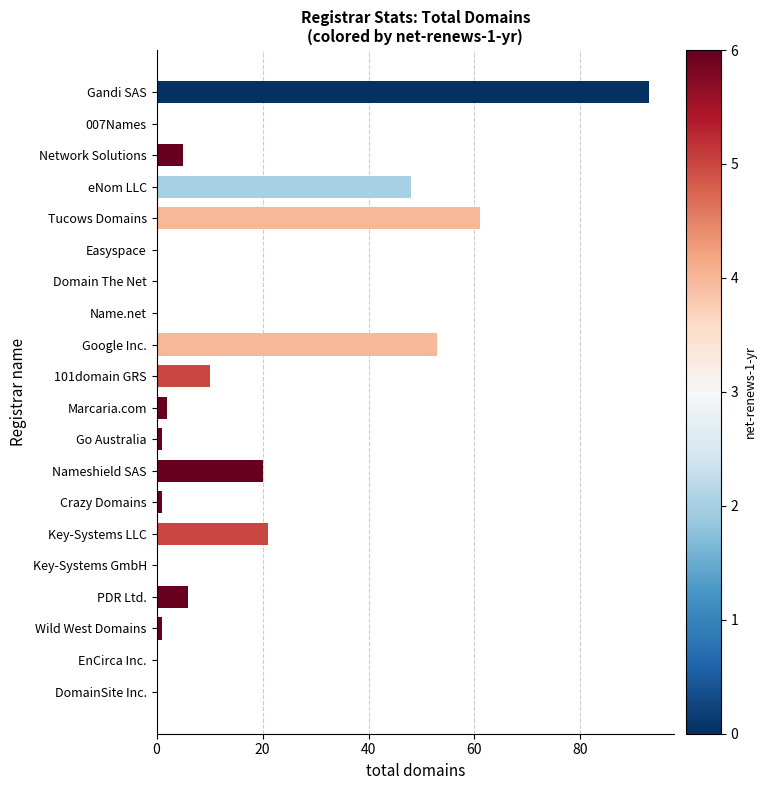

At which label is the value closest to 46?

eNom LLC